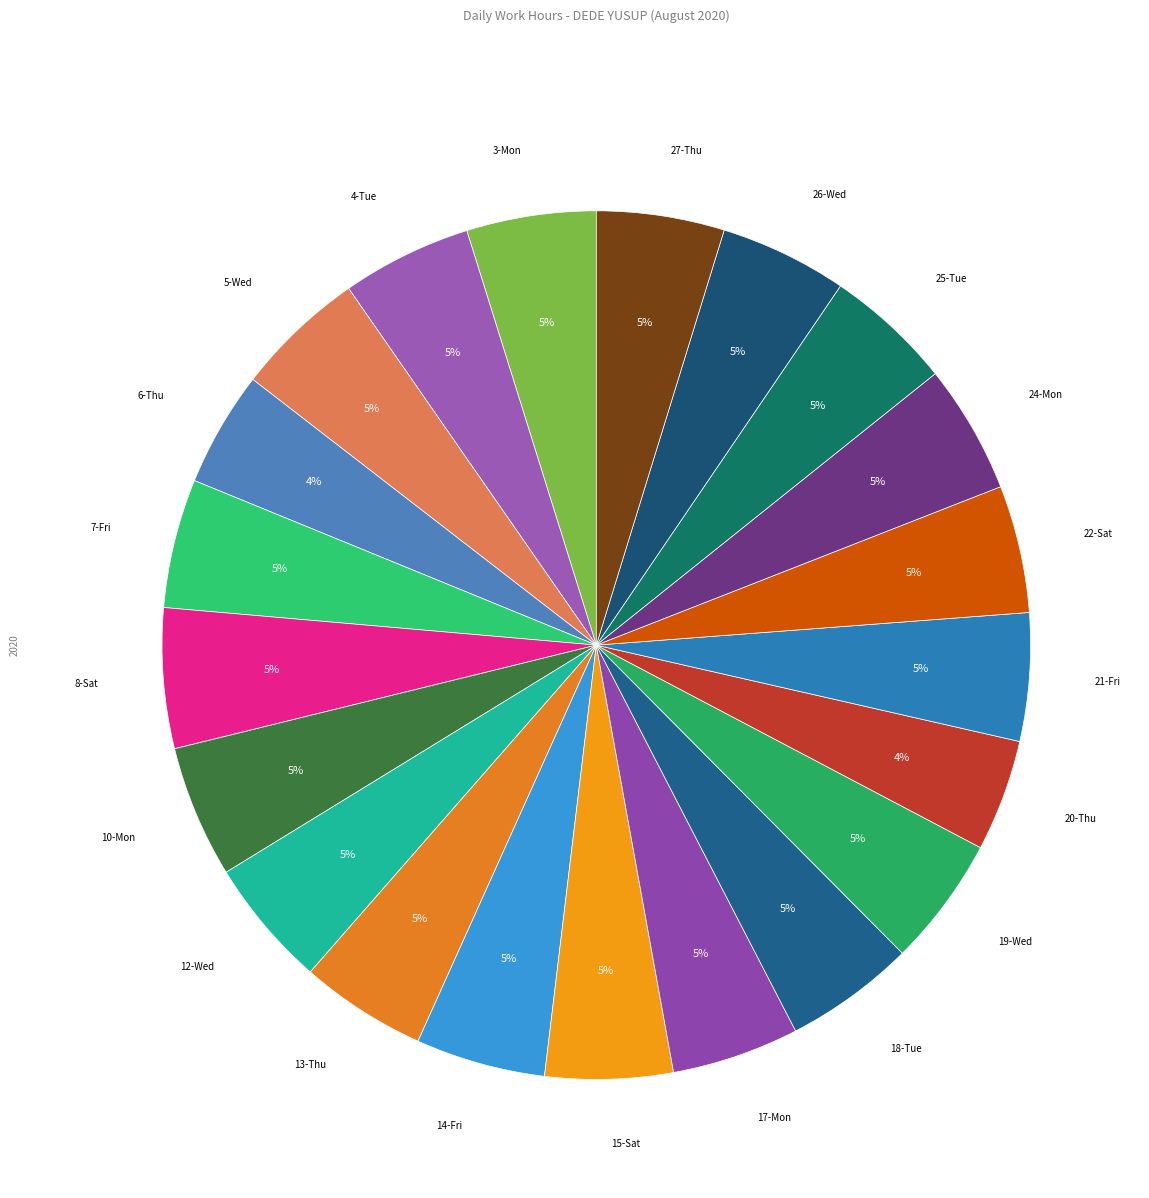

Is it true that 18-Tue is 17% of the pie?

False